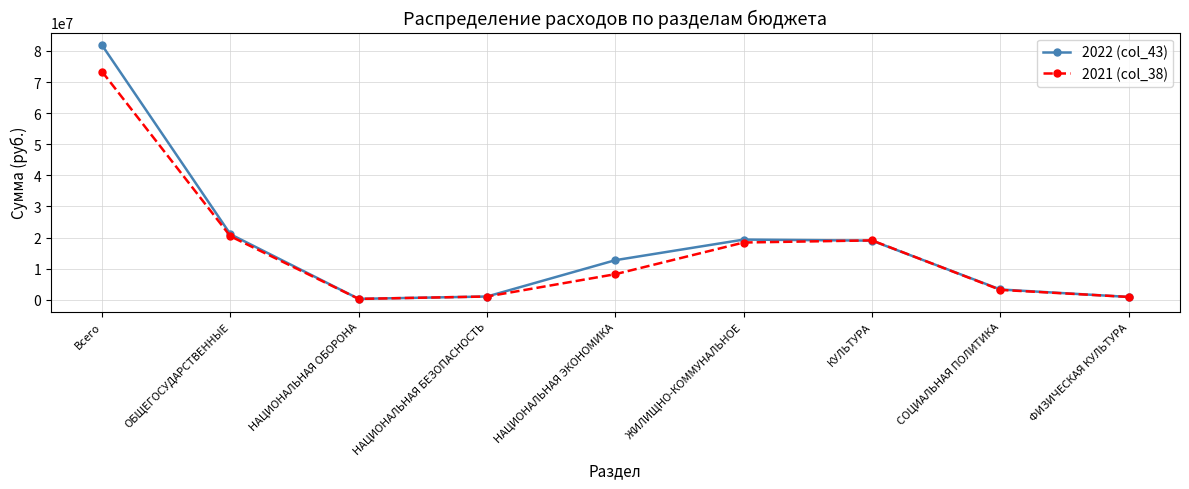

Is the value of 2022 (col_43) at НАЦИОНАЛЬНАЯ ОБОРОНА greater than the value of 2021 (col_38) at КУЛЬТУРА?

No